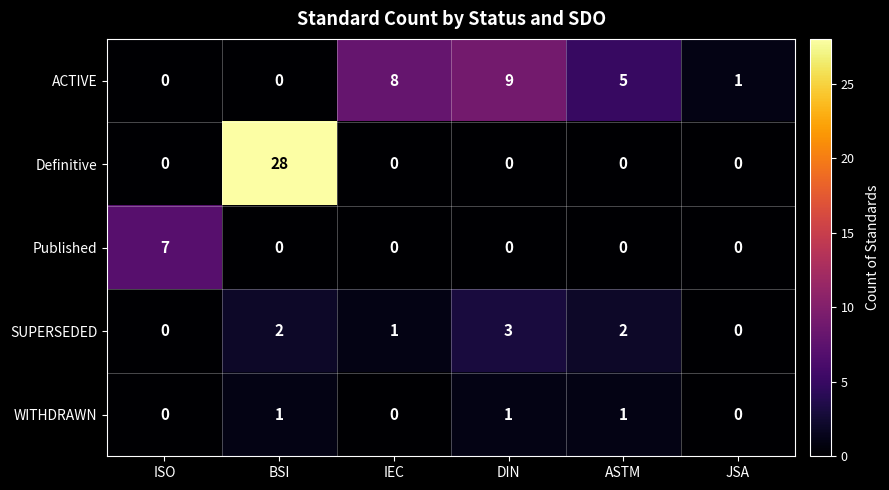

Count the number of categories in the chart.

6